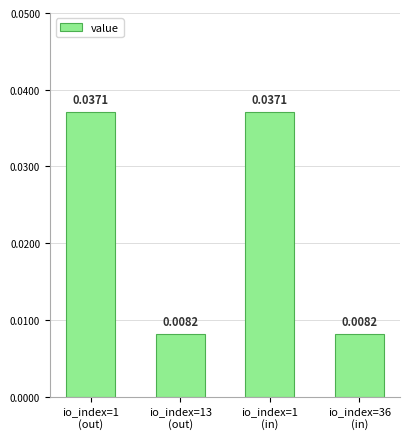

Are the bars grouped side by side (vs. stacked)?

No